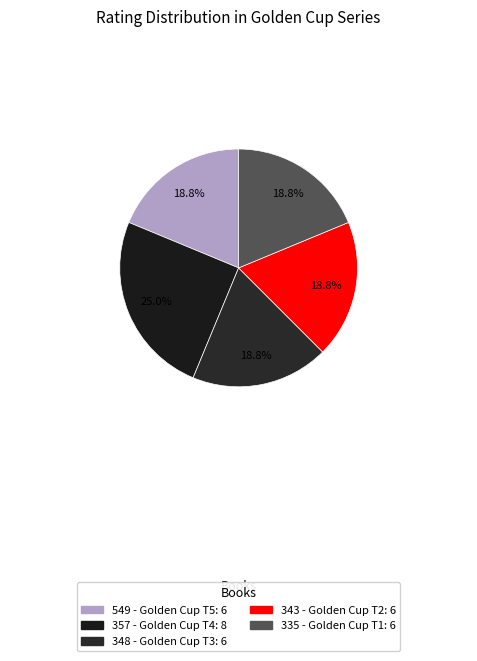

What is the change in value from 357 to 343?

-2